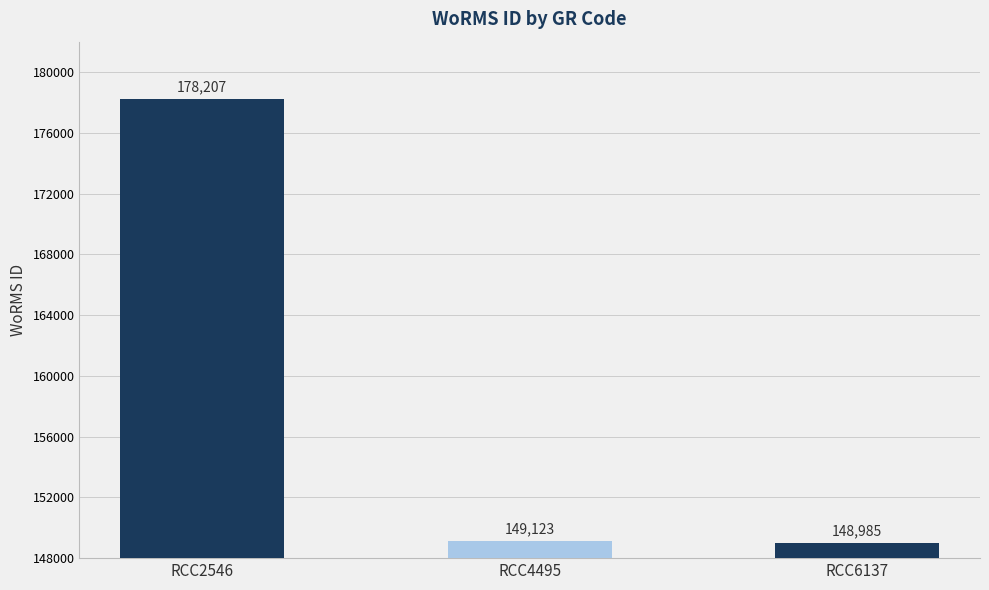

Reading right to left, list all the values displayed in this chart.

RCC6137=148985	RCC4495=149123	RCC2546=178207